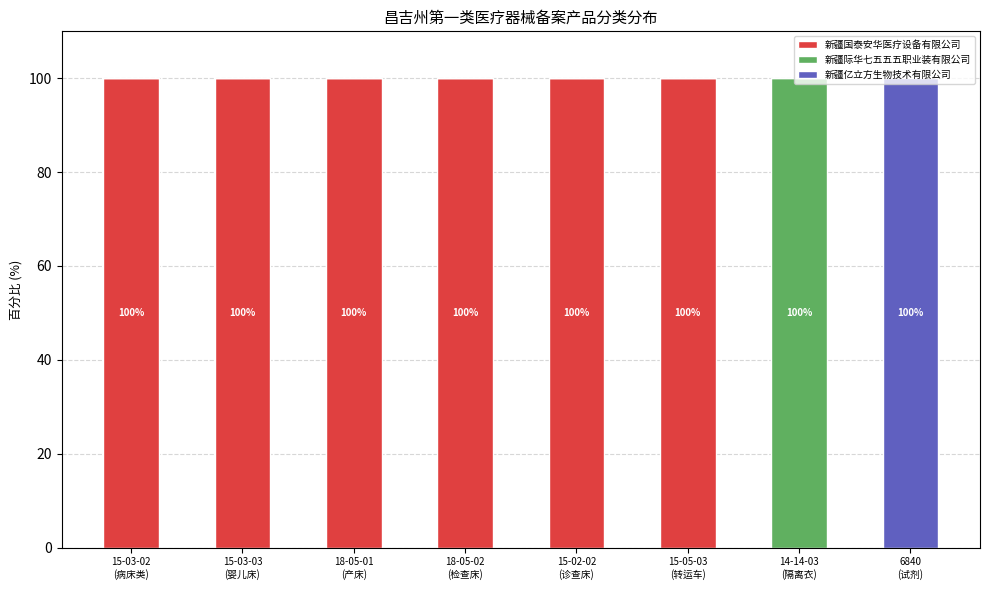

What are all the series names shown in the legend?

新疆国泰安华医疗设备有限公司, 新疆际华七五五五职业装有限公司, 新疆亿立方生物技术有限公司